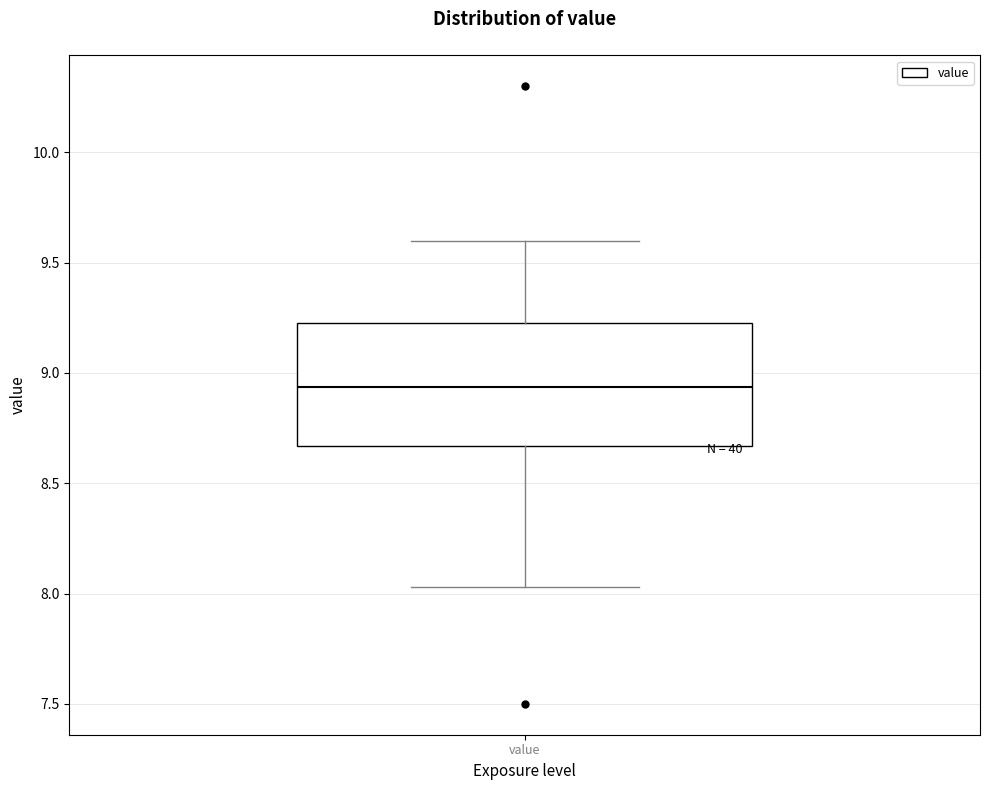

Transcribe this box plot: give where the median line is, the range the box spans, and where the two whiskers end, as read against the y-axis. The values are not printed on the chart, so give them approximately, as read against the axis.

median 8.95, box 8.65 to 9.25, whiskers 8.05 to 9.60